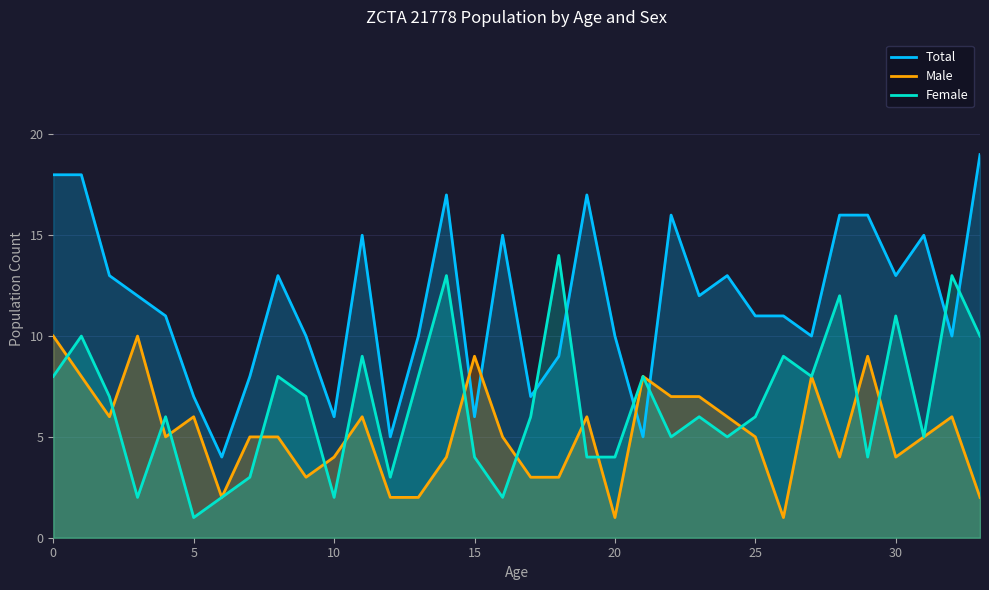

What is the average value of the Female series?

7